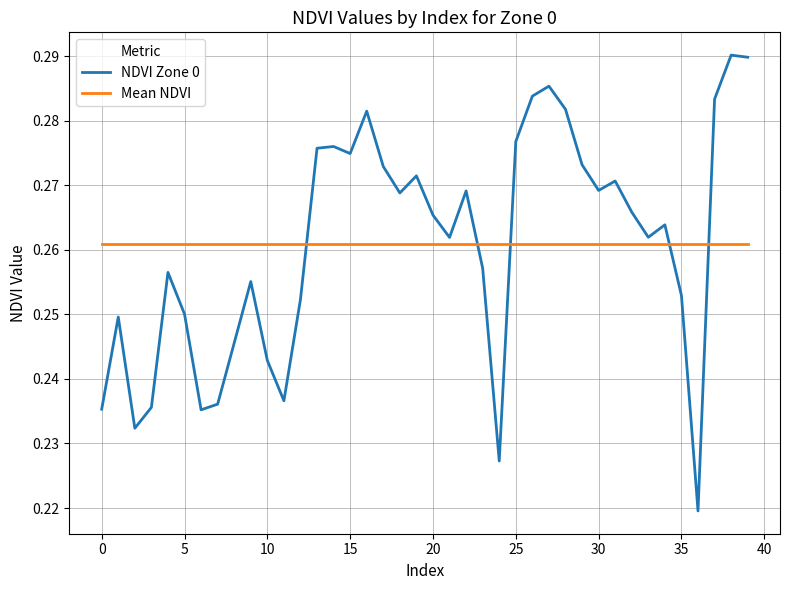

List the series in order of their peak value, lowest first.

Mean NDVI, NDVI Zone 0